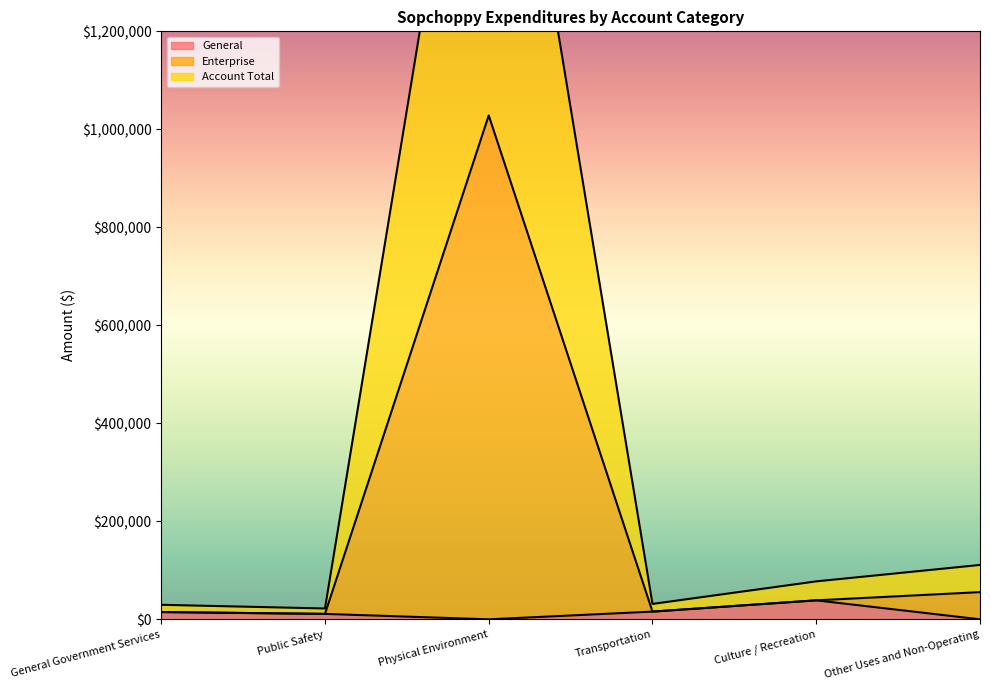

Does the chart display data point markers on the line(s)?

No